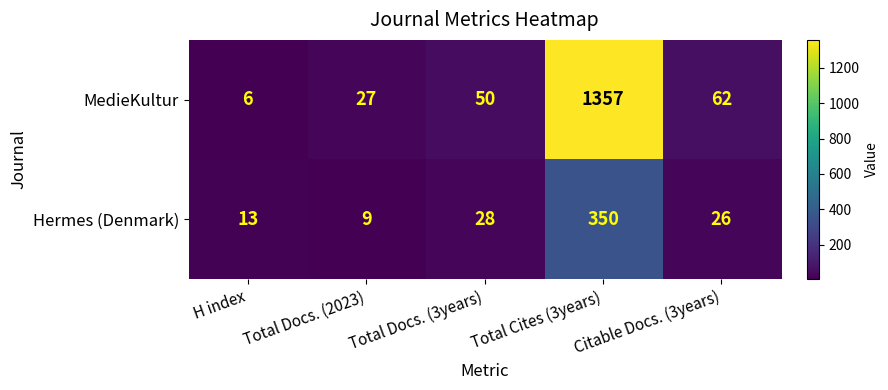

What is the difference between the Hermes (Denmark) values at Citable Docs. (3years) and Total Docs. (2023)?

17